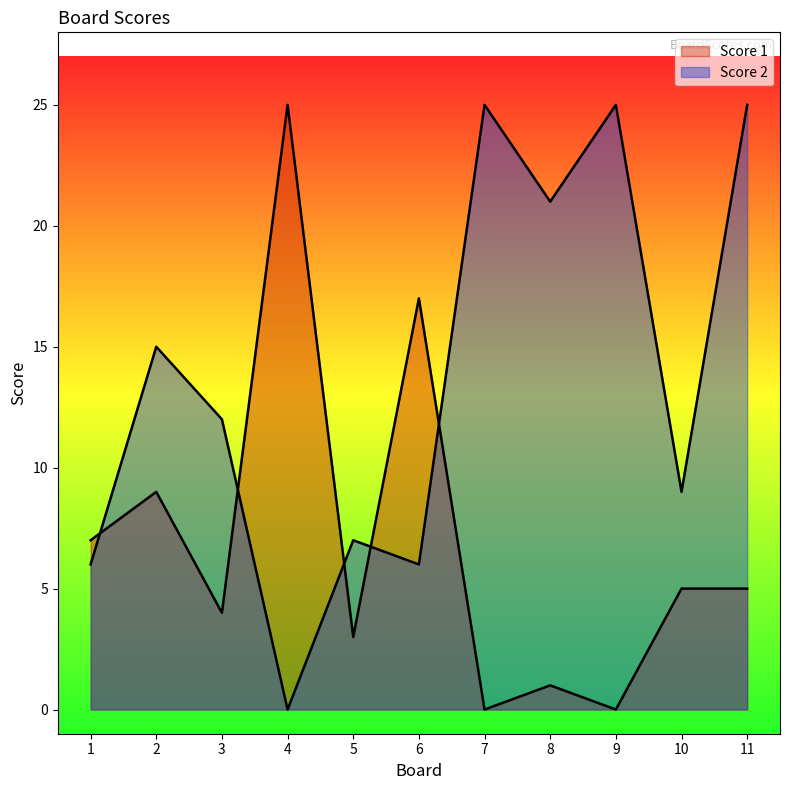

At which category is the sum across all series the highest?

11